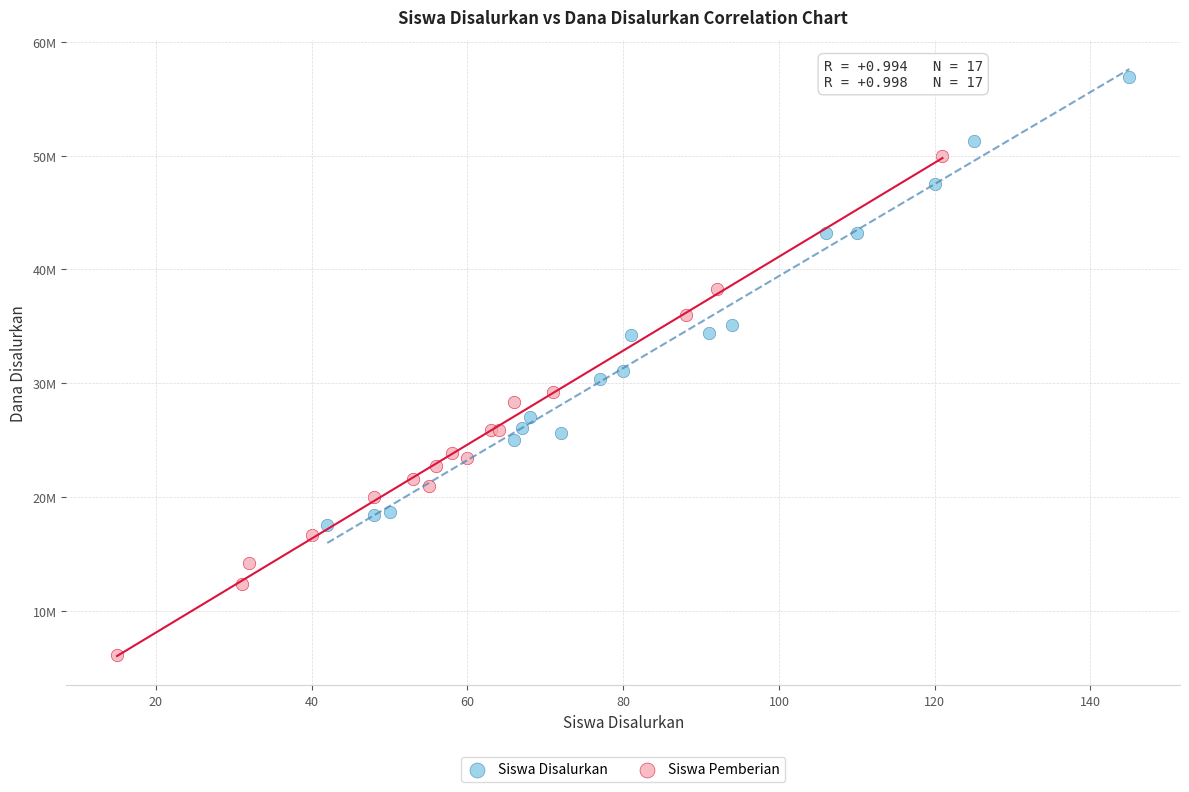

Which series contains the highest Y value?

Siswa Disalurkan